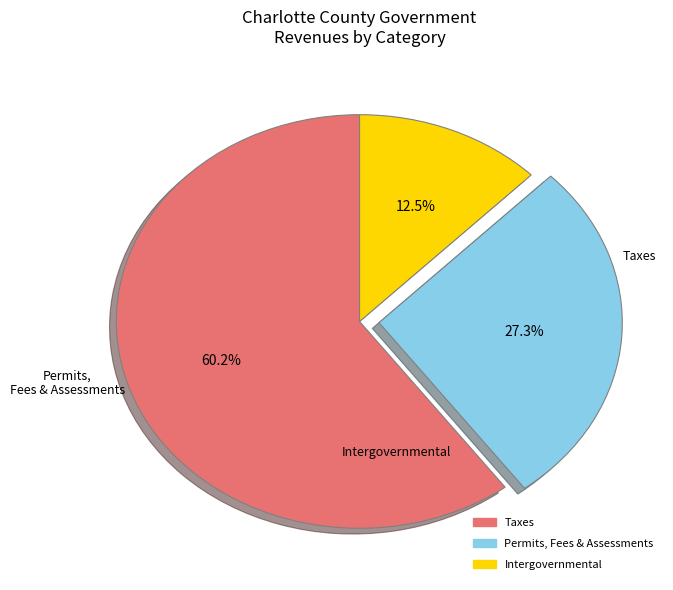

Does any single category account for the majority?

Yes